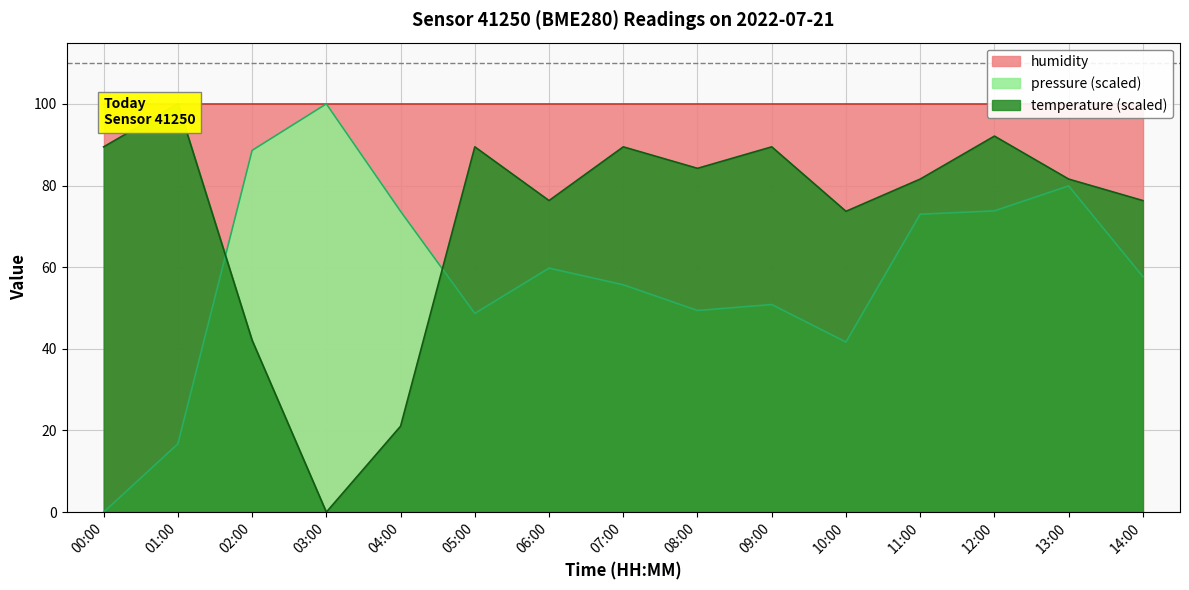

At how many categories does at least one series exceed 48?

15